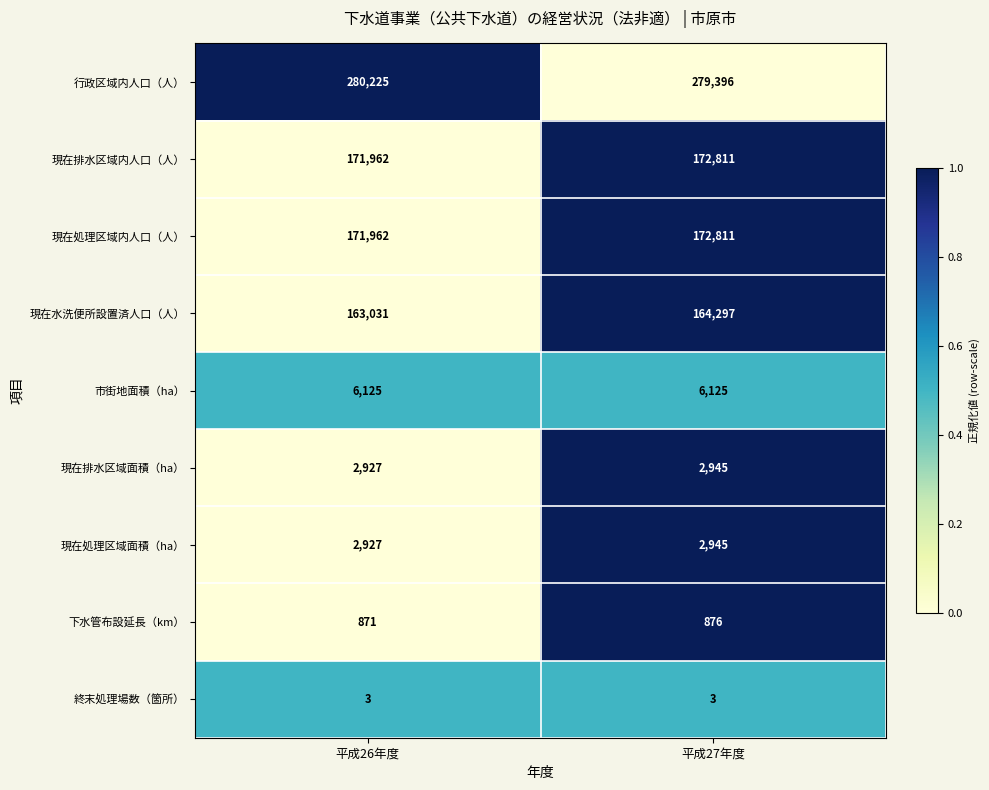

Which series has the largest range (max minus min)?

現在水洗便所設置済人口（人）